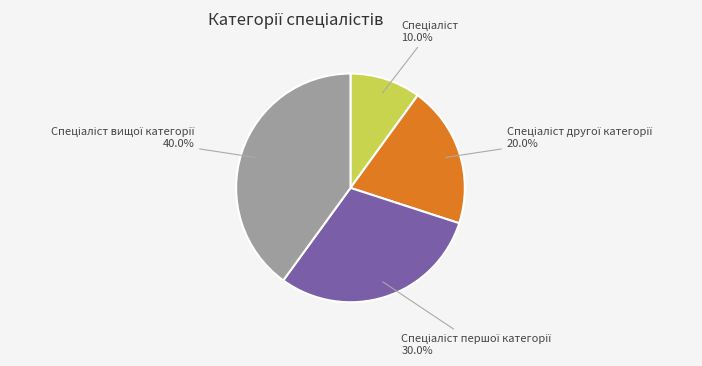

Does any single category account for the majority?

No